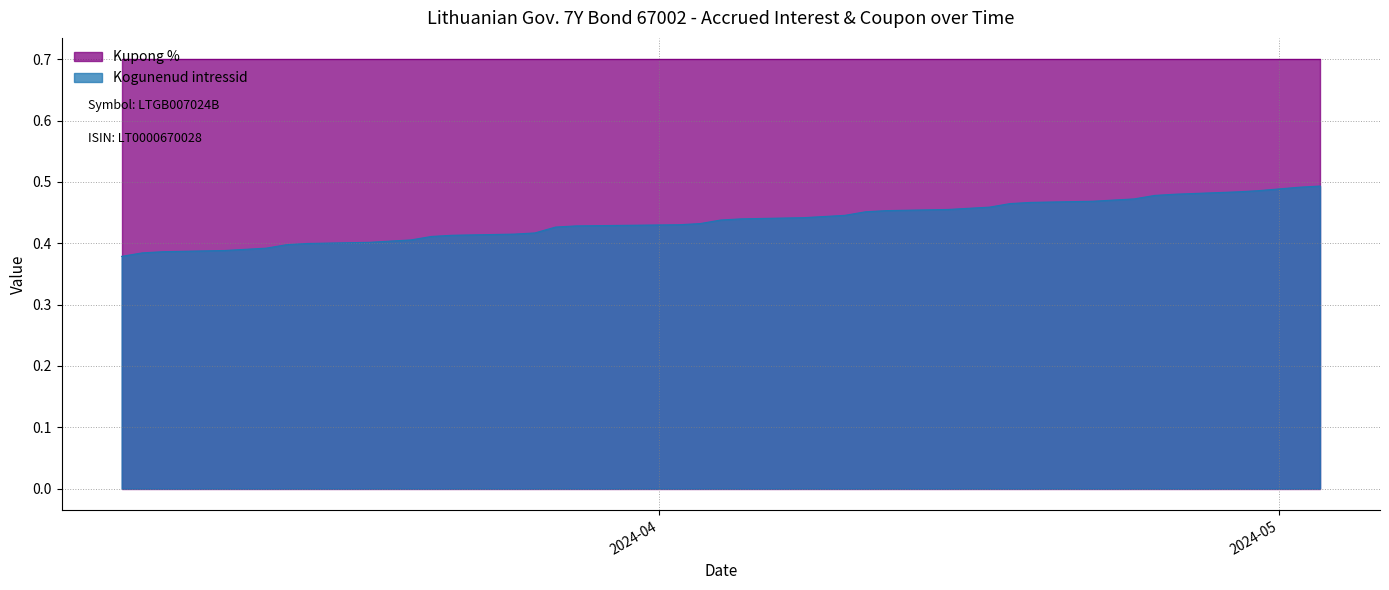

List the labels in order of value, smallest first.

2024-05-03, 2024-05-02, 2024-04-30, 2024-04-29, 2024-04-26, 2024-04-25, 2024-04-24, 2024-04-23, 2024-04-22, 2024-04-19, 2024-04-18, 2024-04-17, 2024-04-16, 2024-04-15, 2024-04-12, 2024-04-11, 2024-04-10, 2024-04-09, 2024-04-08, 2024-04-05, 2024-04-04, 2024-04-03, 2024-04-02, 2024-03-28, 2024-03-27, 2024-03-26, 2024-03-25, 2024-03-22, 2024-03-21, 2024-03-20, 2024-03-19, 2024-03-18, 2024-03-15, 2024-03-14, 2024-03-13, 2024-03-12, 2024-03-11, 2024-03-08, 2024-03-07, 2024-03-06